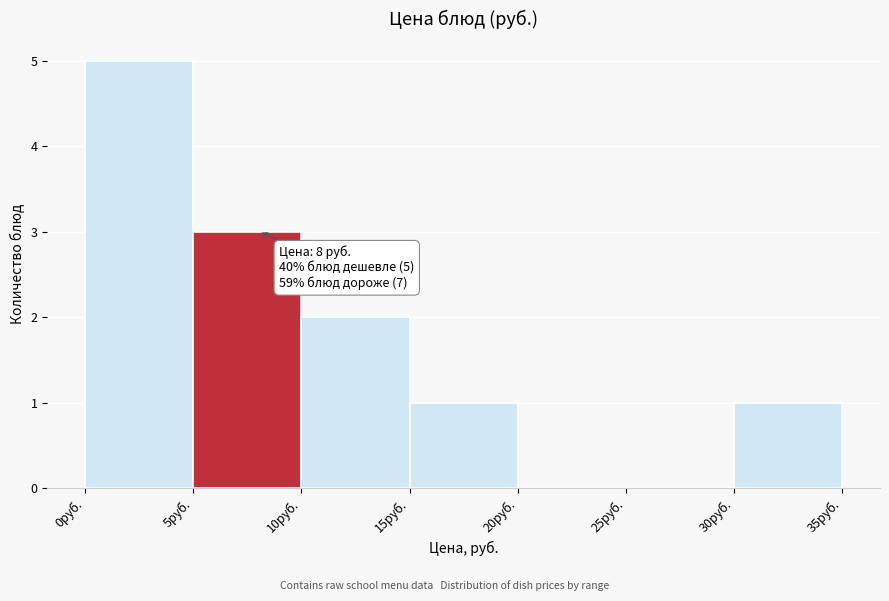

Over which range of the x-axis is the bar tallest?

0 to 5